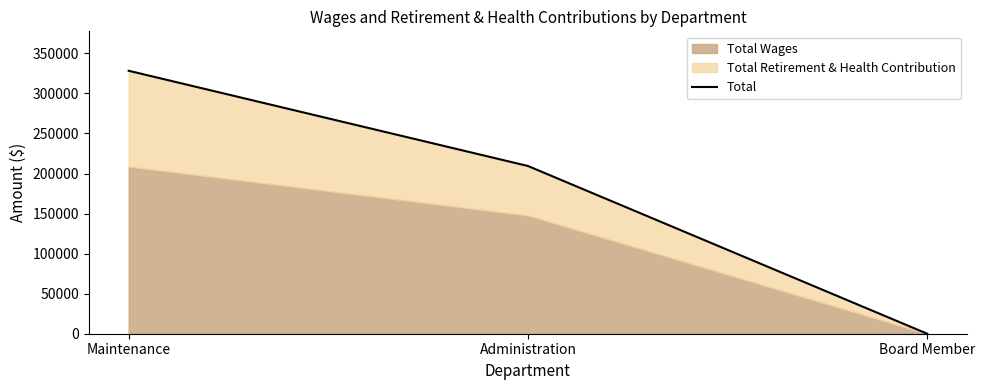

Rank the categories by value from lowest to highest.

Board Member, Administration, Maintenance